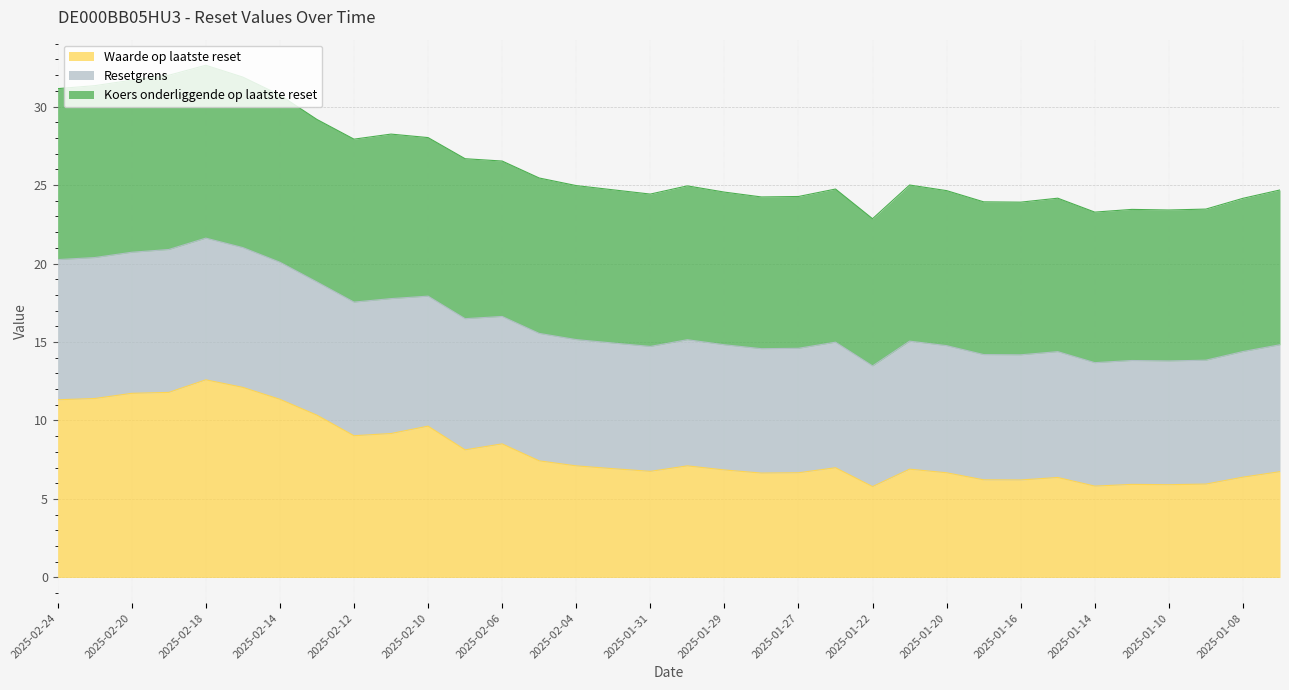

What is the highest value of the Waarde op laatste reset series?

12.6